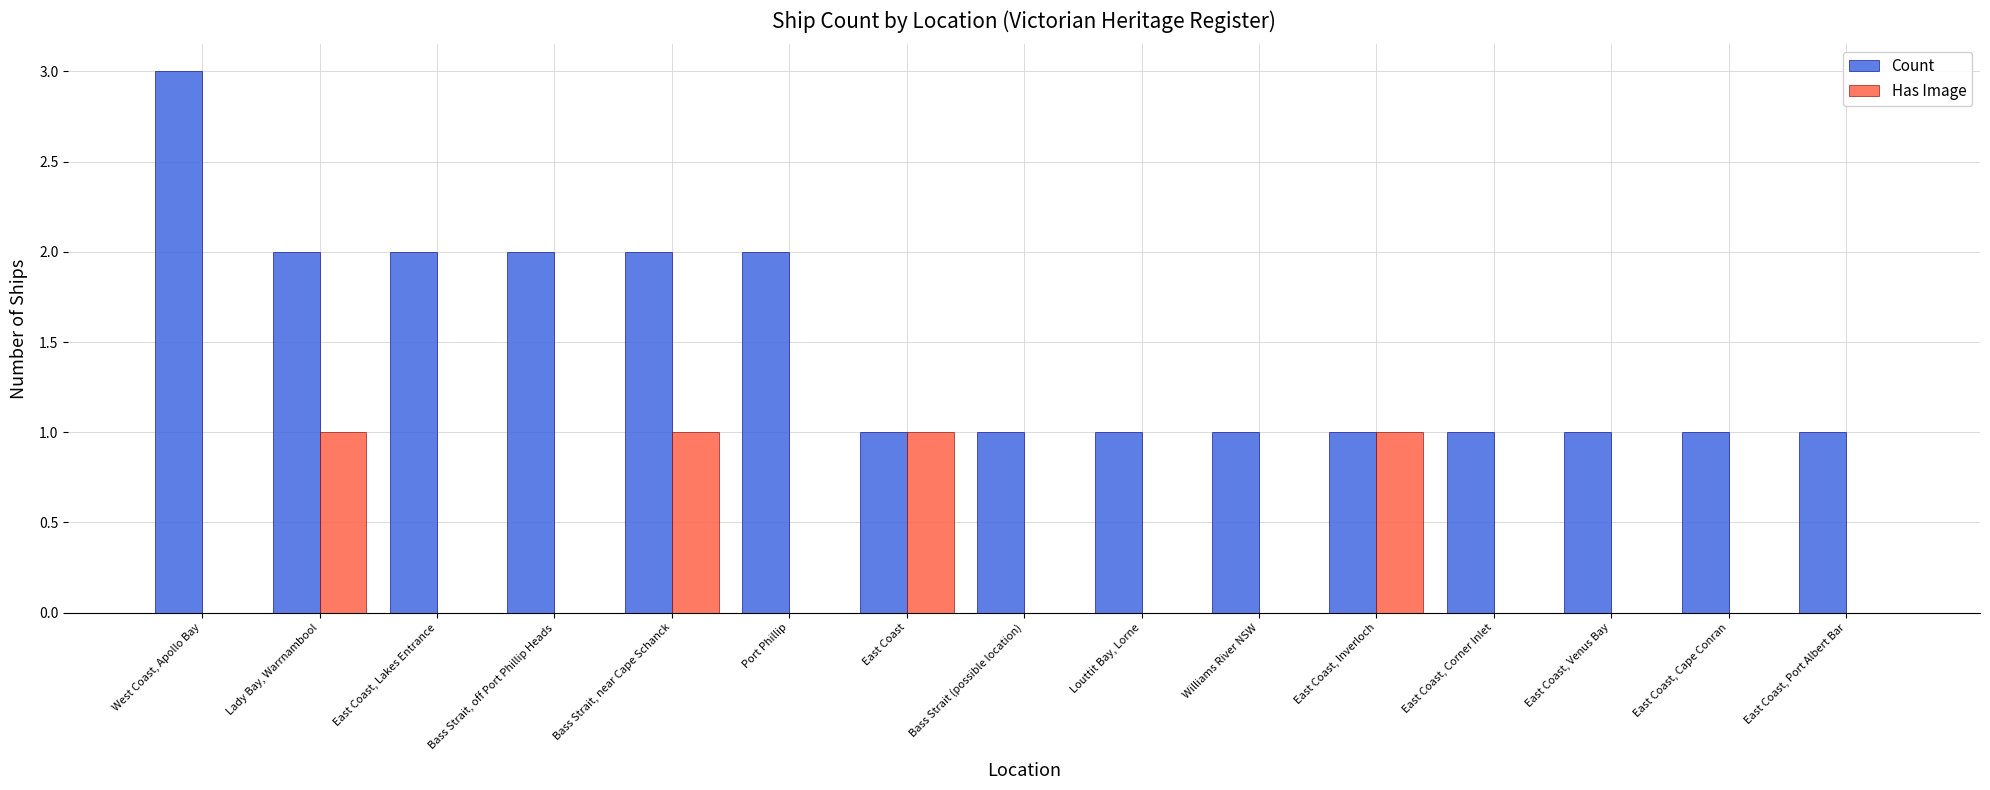

Is the value of Has Image at East Coast, Port Albert Bar greater than the value of Count at Williams River NSW?

No